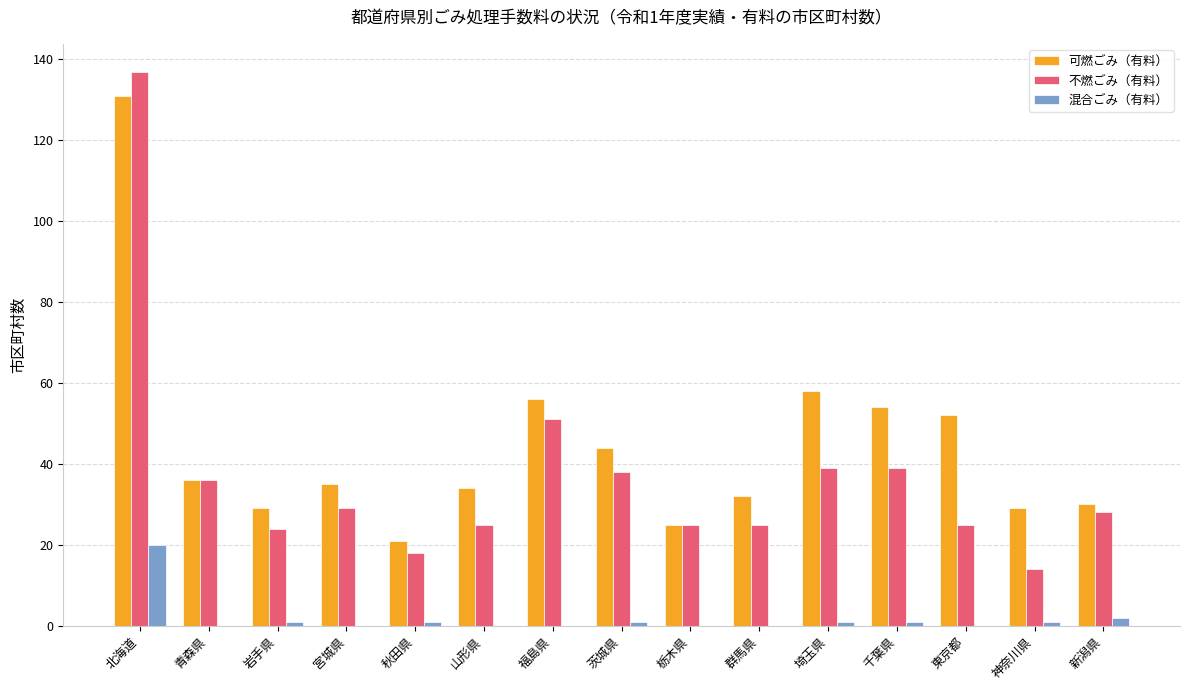

How many data points does each series have?

15